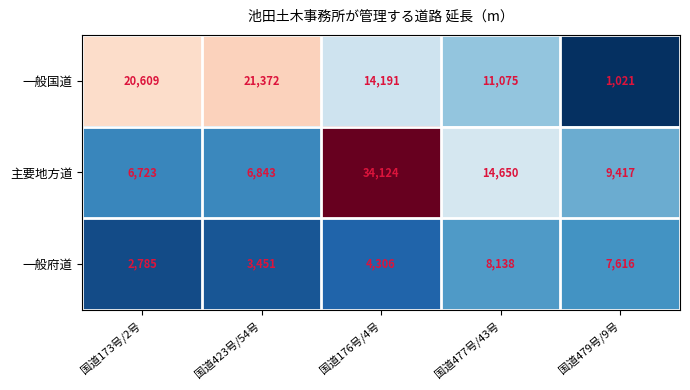

What is the spread (max minus min) of values at 国道477号/43号?

6512